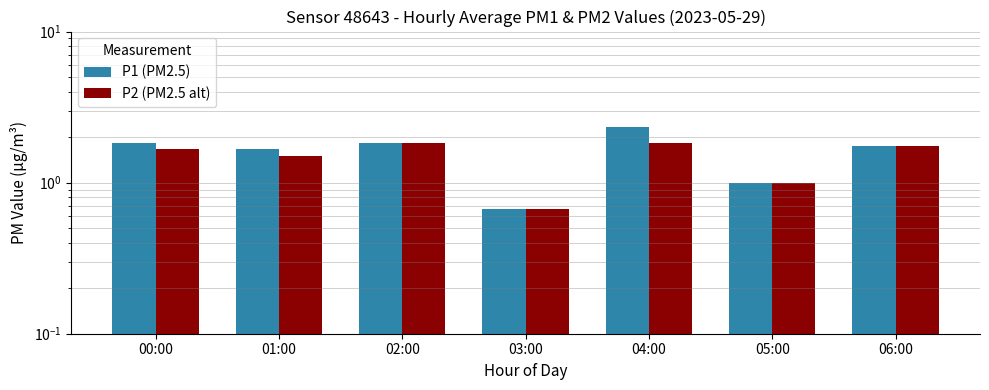

How many P1 (PM2.5) values are between 1 and 2?

5